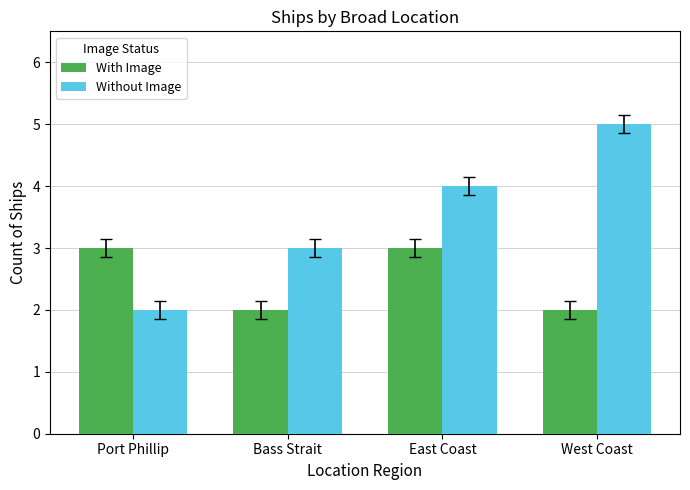

Between Port Phillip and West Coast, which series saw the biggest shift?

Without Image